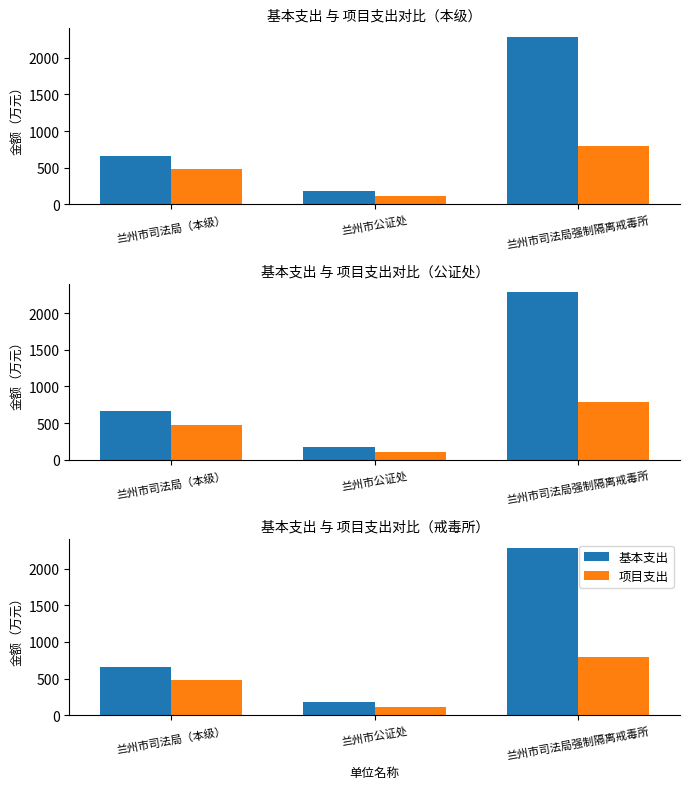

What is the difference between the 项目支出 values at 兰州市司法局强制隔离戒毒所 and 兰州市公证处?

678.9